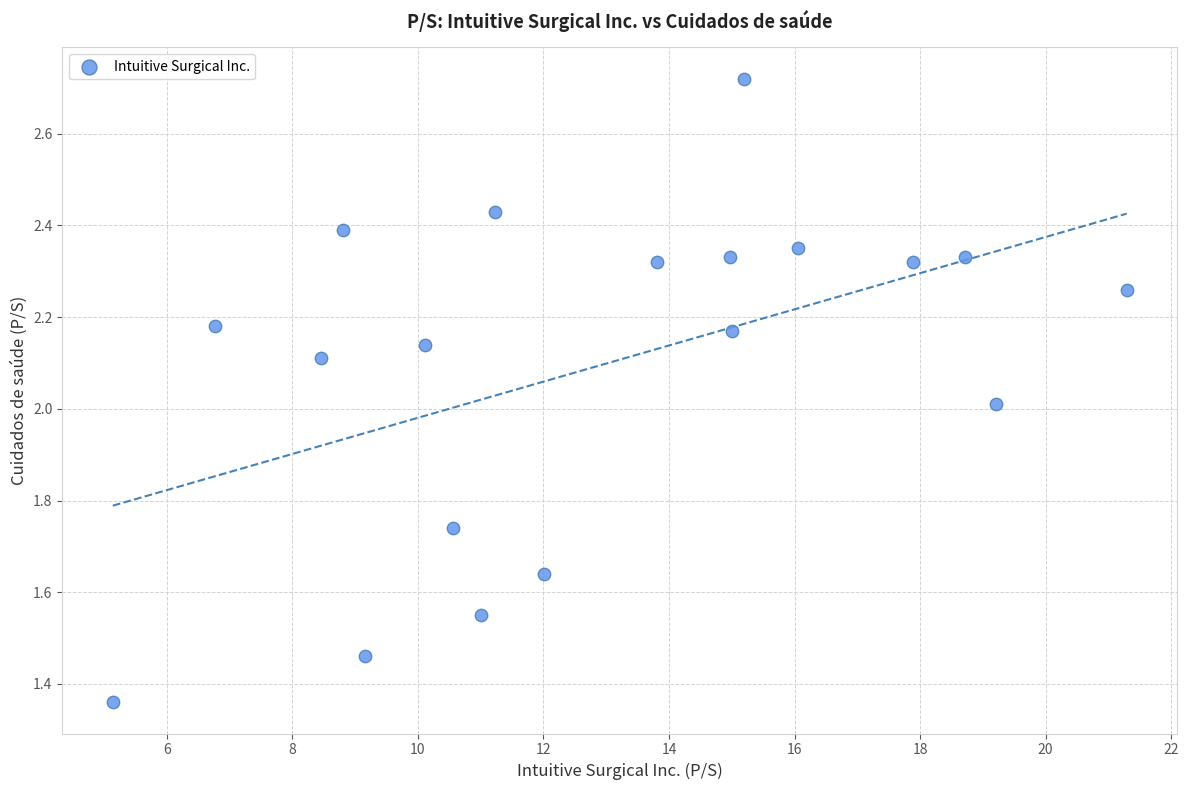

What is the range of X values (max minus min)?

16.1